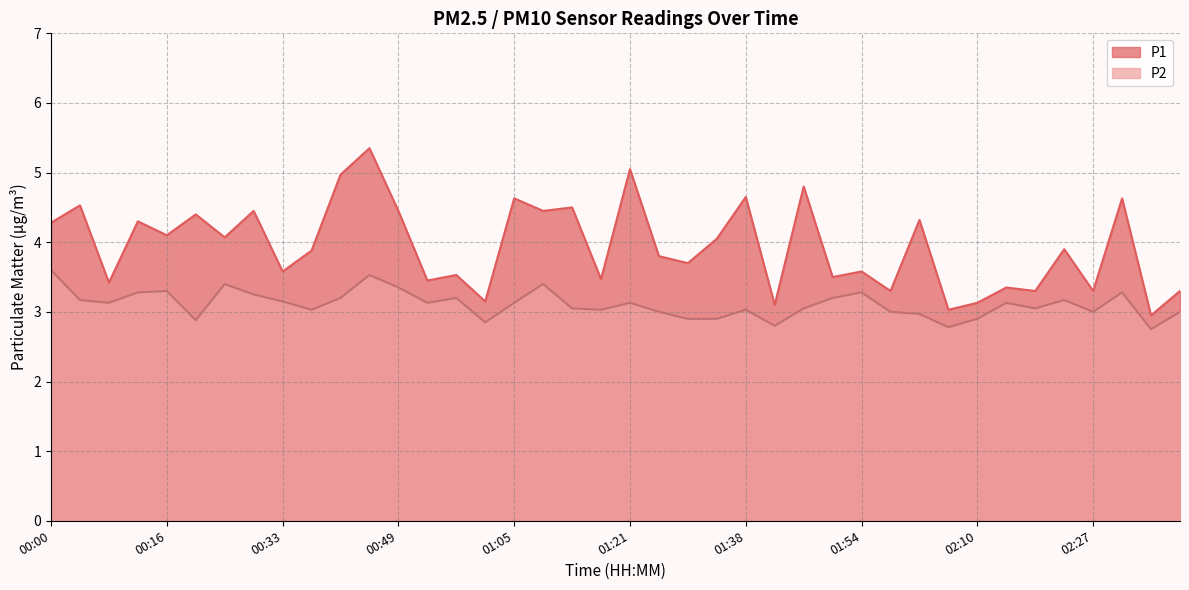

At how many categories does at least one series exceed 4?

19